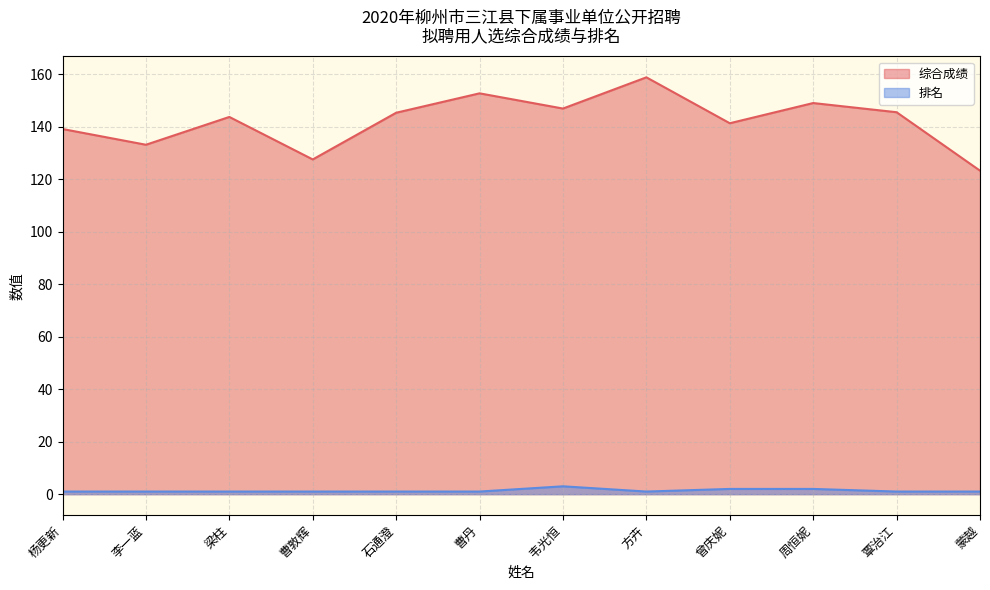

At how many categories does at least one series exceed 74?

12